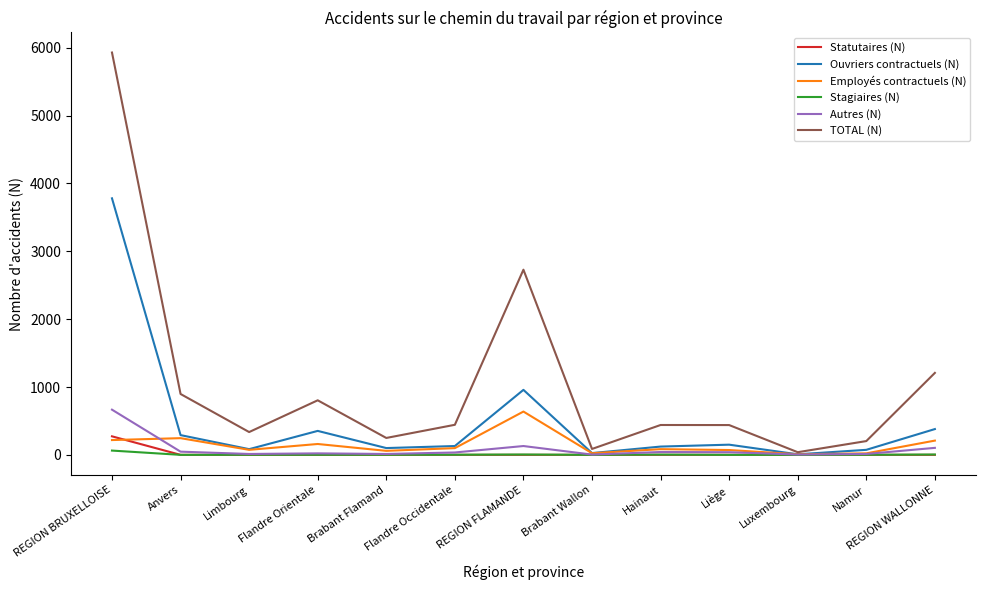

Read the Ouvriers contractuels (N) value at REGION BRUXELLOISE, to the nearest 50.

3800